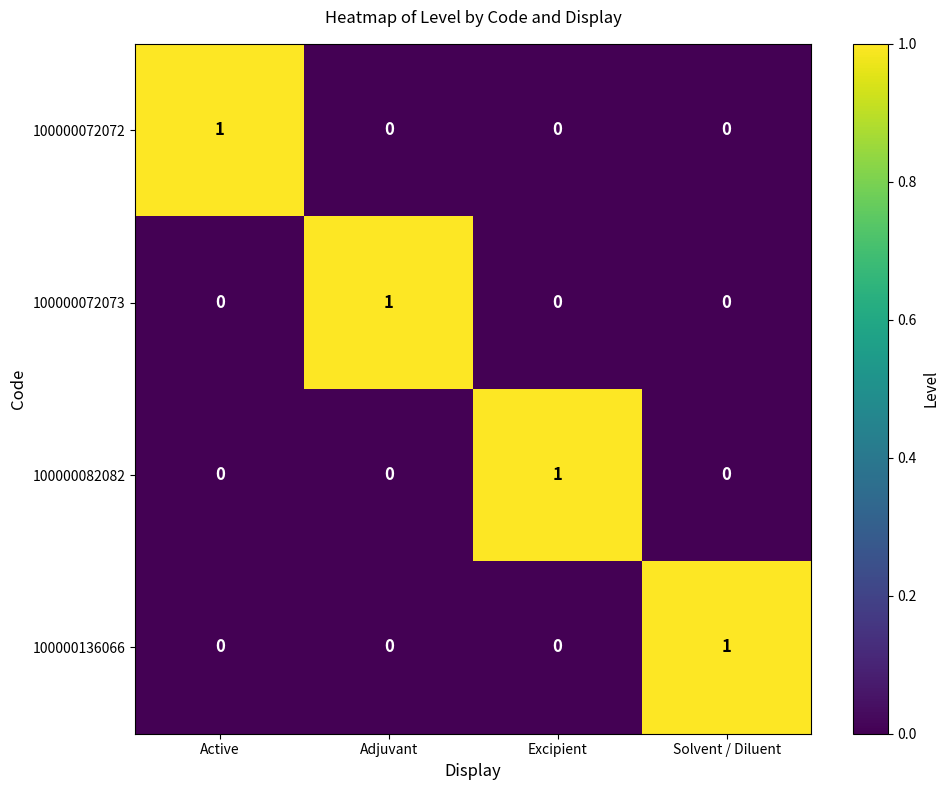

How many 100000082082 values are between 0 and 1?

4